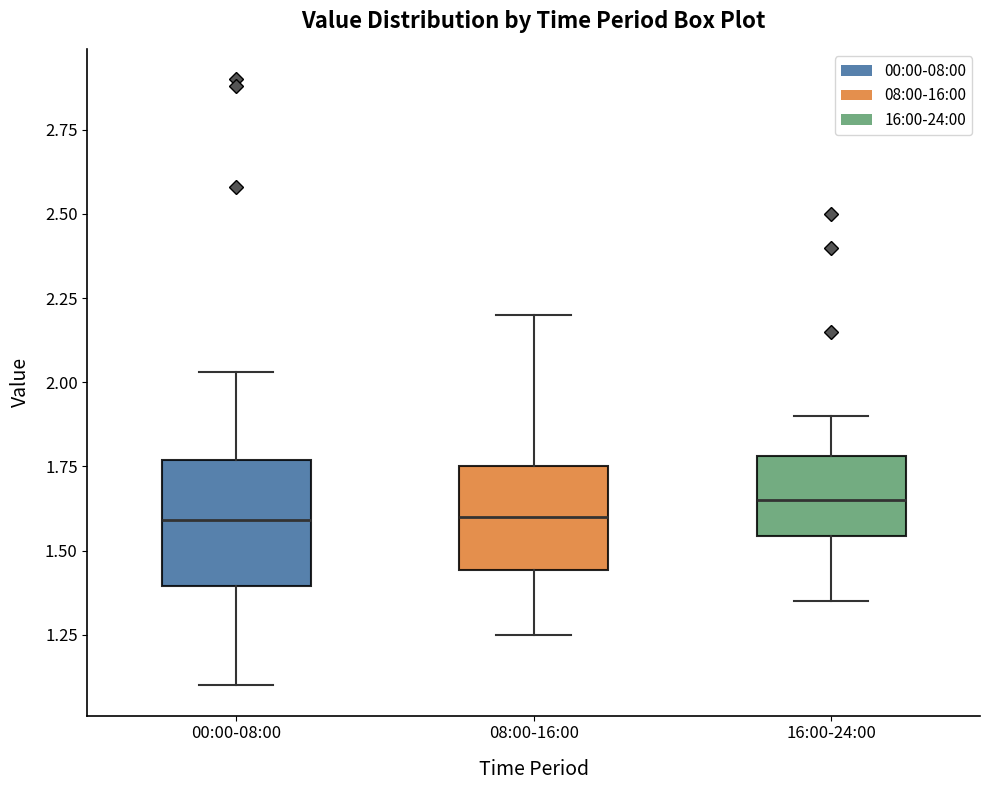

Where does the lower whisker of the box for 16:00-24:00 end on the y-axis? The values are not printed on the chart, so give them approximately, as read against the axis.

1.35